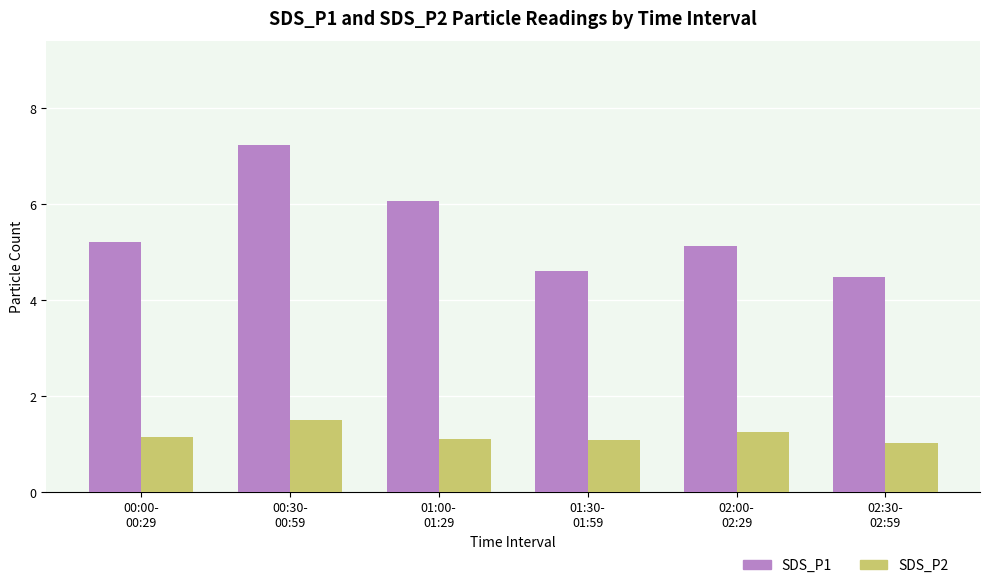

What is the lowest value of the SDS_P1 series?

4.5